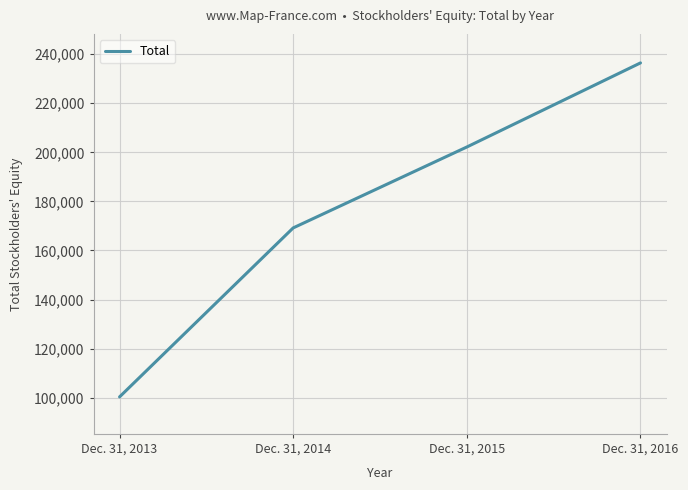

Reading left to right, extract all data points from this chart.

100360	169204	202160	236414